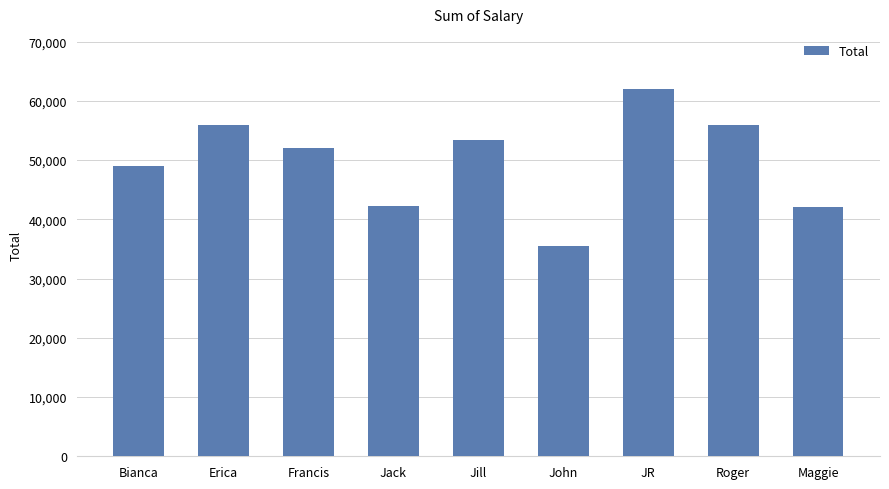

True or false: the data shows 52000 at Francis.

True